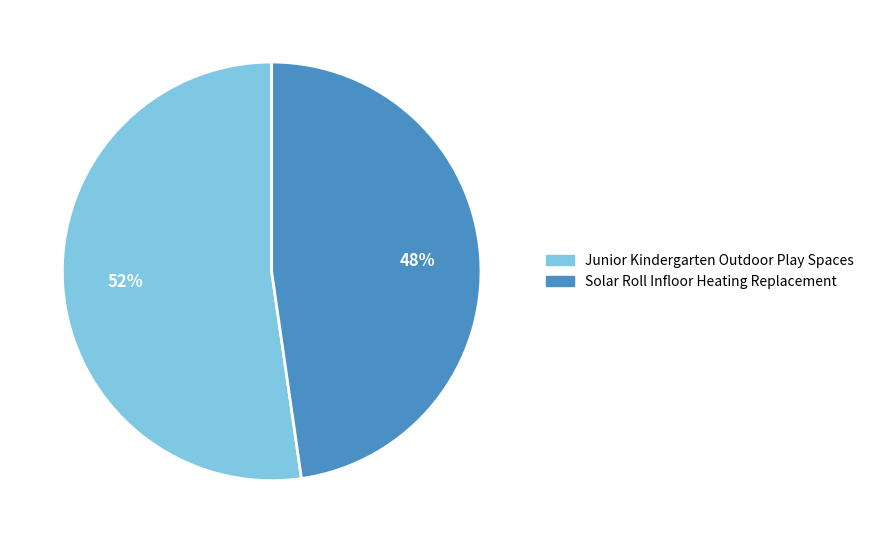

Which slice is the smallest?

Solar Roll Infloor Heating Replacement